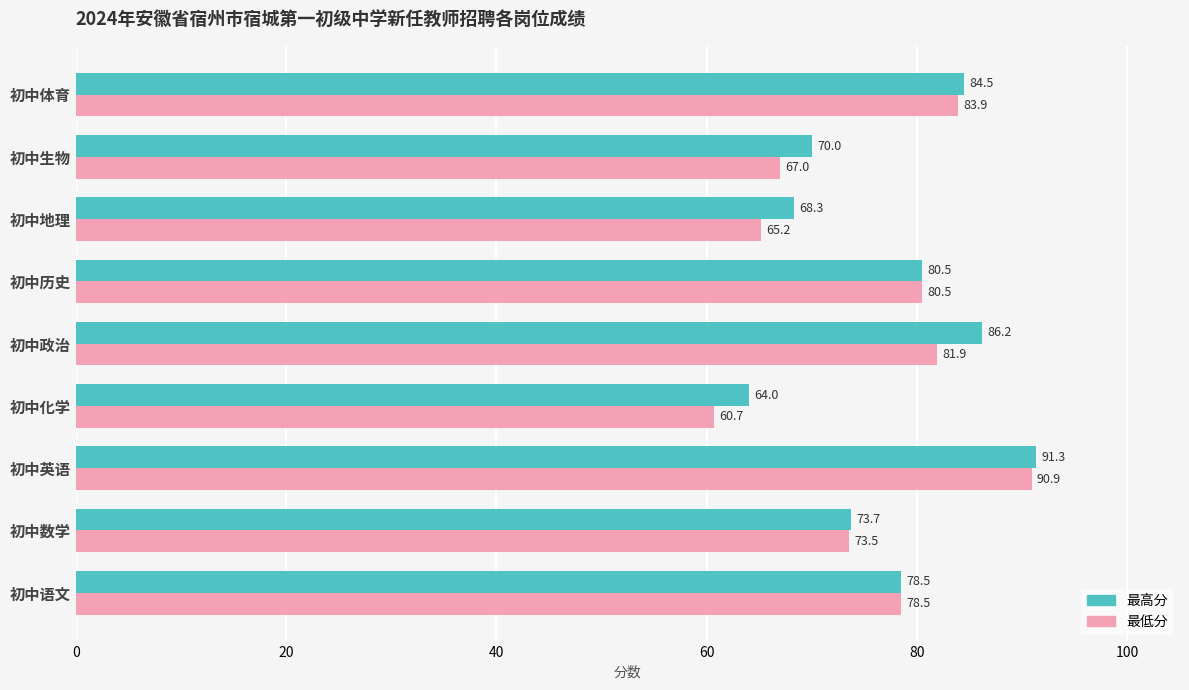

What is the difference between the second highest and minimum values in the 最低分 series?

23.2